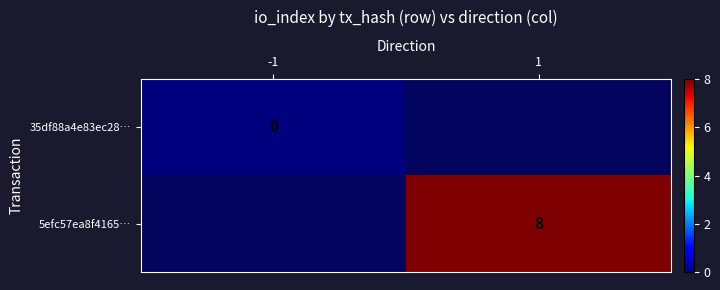

Is the value of 5efc57ea8f4165… at -1 greater than the value of 35df88a4e83ec28… at 1?

No